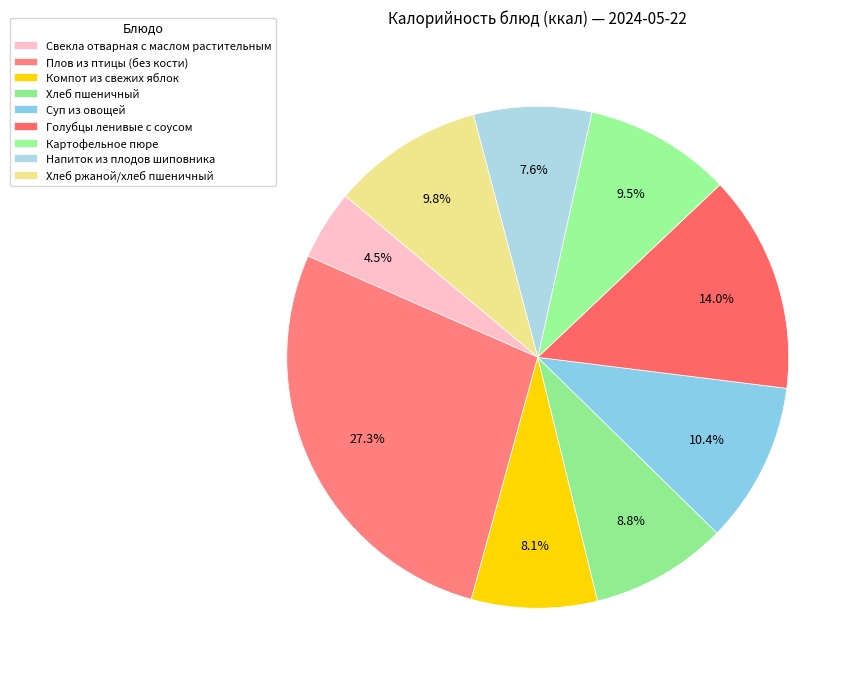

Between Суп из овощей and Картофельное пюре, which is larger?

Суп из овощей